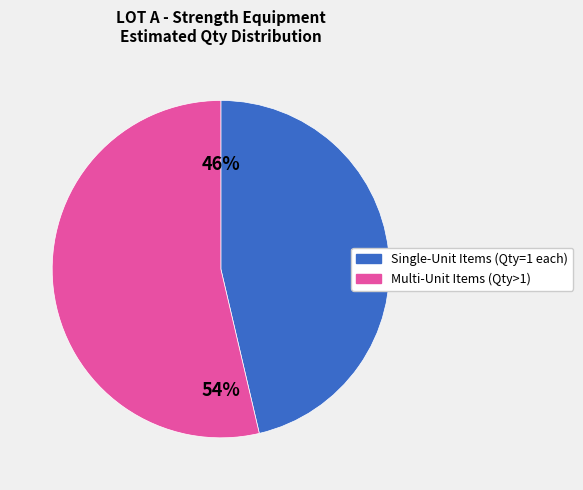

Is there any slice that represents more than half of the pie?

Yes